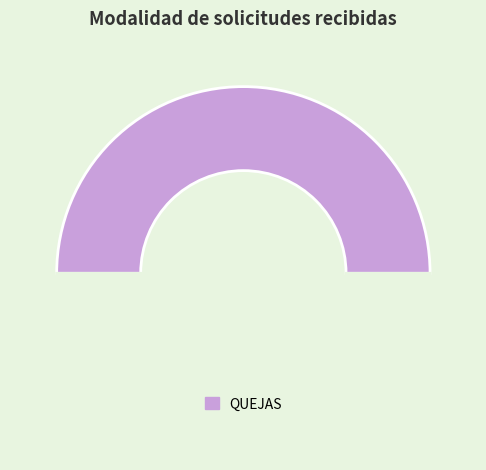

How many slices are in this pie chart?

2